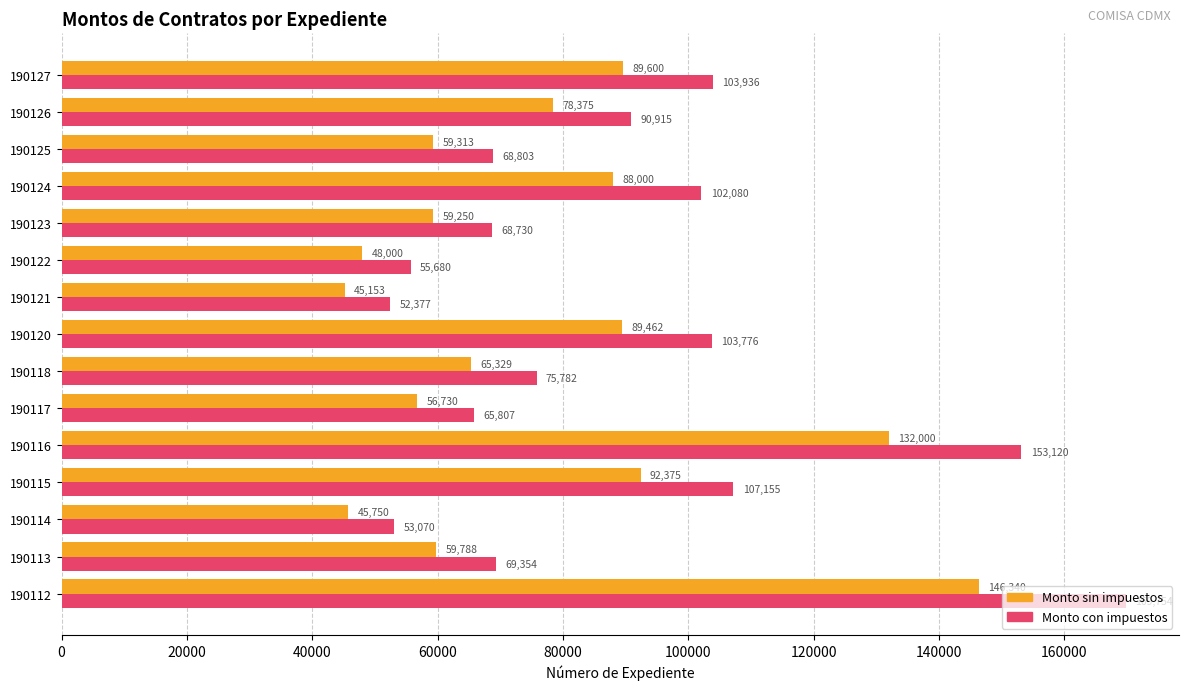

What is the difference between the maximum and minimum values in the Monto sin impuestos series?

101187.0